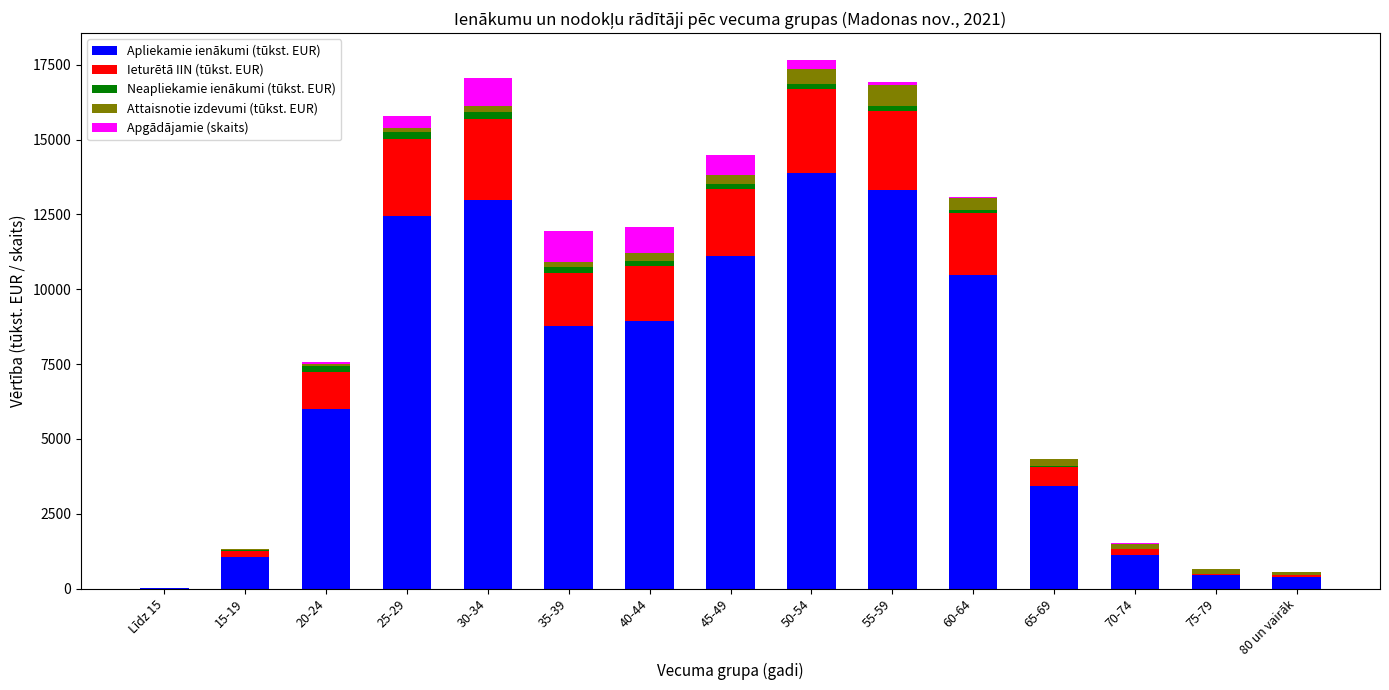

The value of Apliekamie ienākumi (tūkst. EUR) at 20-24 is 5998.0. True or false?

True